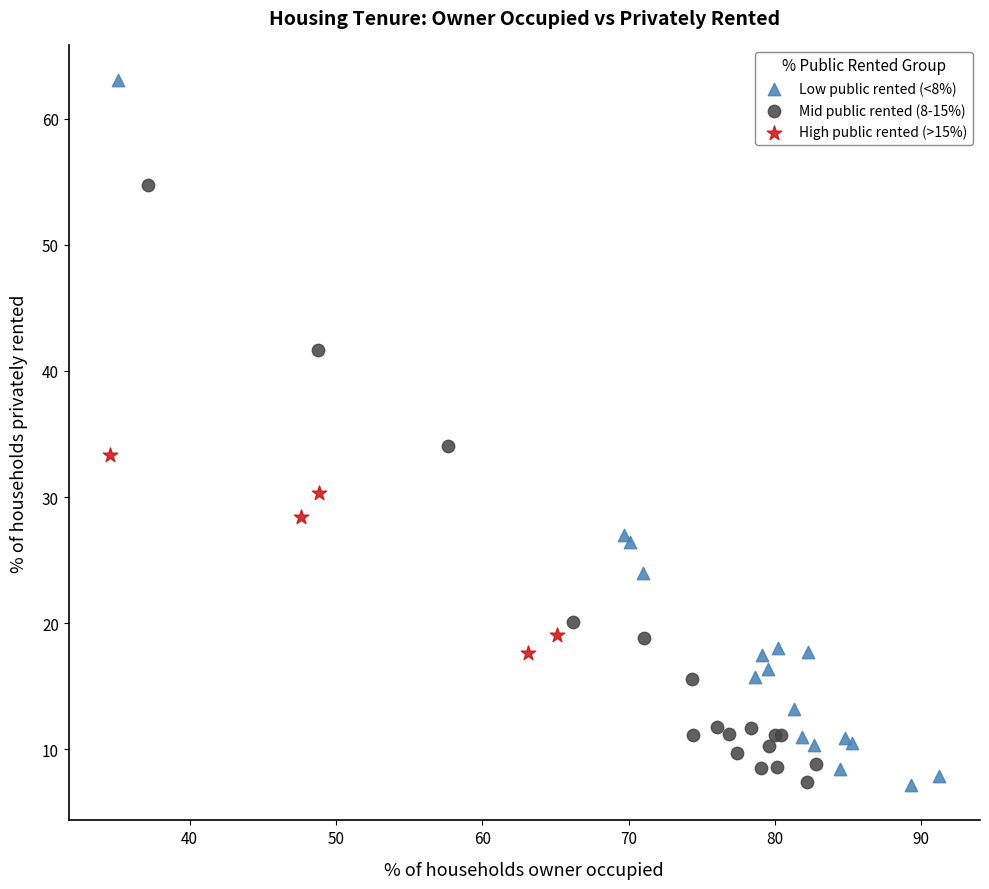

Which series has the widest spread of Y values?

Low public rented (<8%)